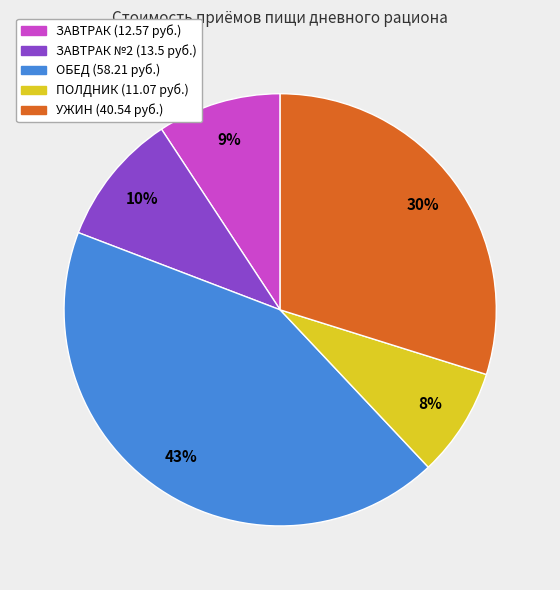

How many segments does this pie chart have?

5